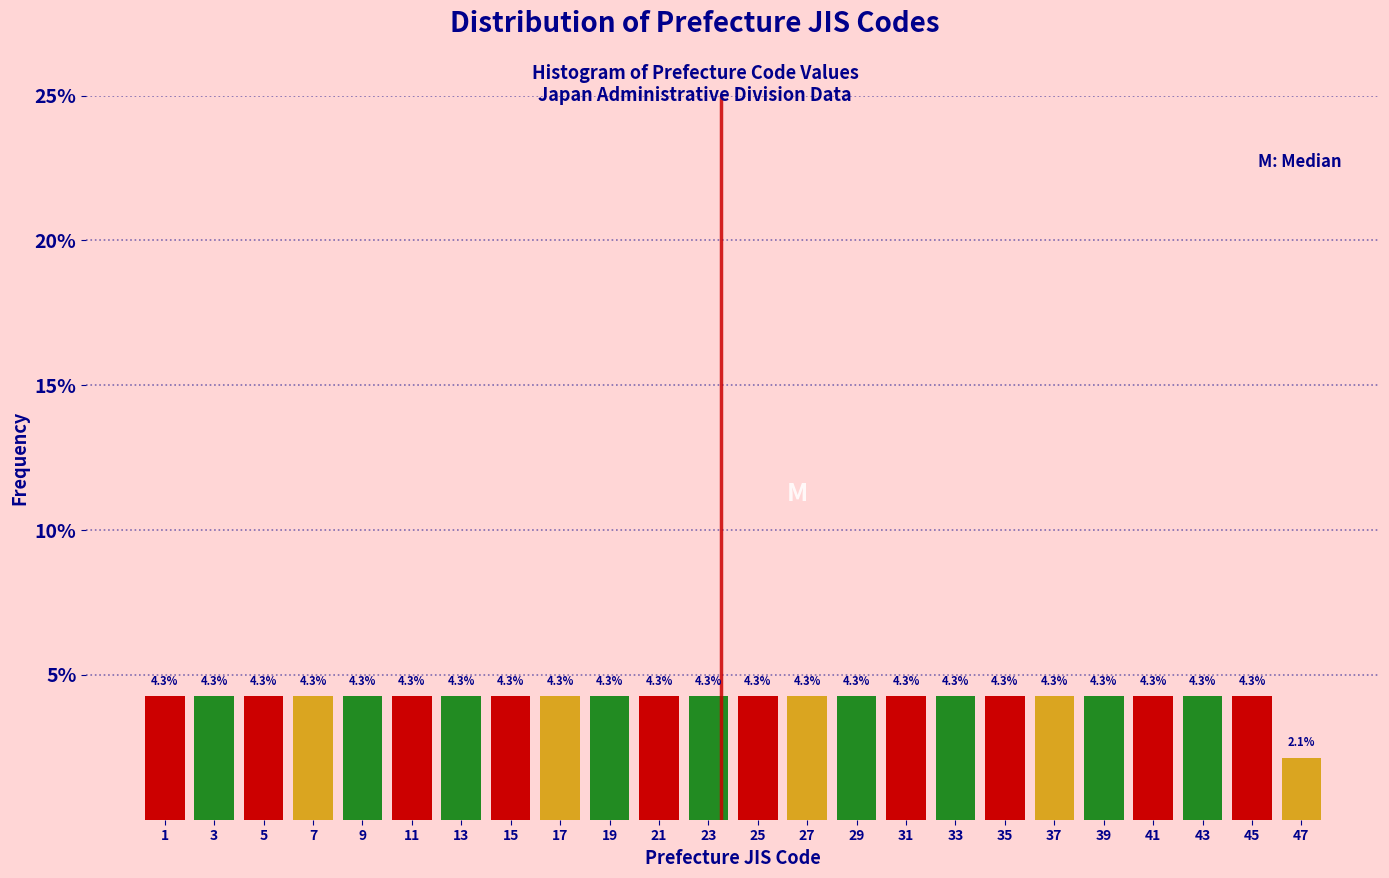

Reading left to right, transcribe this chart: for each bar, give the range it covers on the x-axis and its height.

0.5 to 2.5: 4.3
2.5 to 4.5: 4.3
4.5 to 6.5: 4.3
6.5 to 8.5: 4.3
8.5 to 10.5: 4.3
10.5 to 12.5: 4.3
12.5 to 14.5: 4.3
14.5 to 16.5: 4.3
16.5 to 18.5: 4.3
18.5 to 20.5: 4.3
20.5 to 22.5: 4.3
22.5 to 24.5: 4.3
24.5 to 26.5: 4.3
26.5 to 28.5: 4.3
28.5 to 30.5: 4.3
30.5 to 32.5: 4.3
32.5 to 34.5: 4.3
34.5 to 36.5: 4.3
36.5 to 38.5: 4.3
38.5 to 40.5: 4.3
40.5 to 42.5: 4.3
42.5 to 44.5: 4.3
44.5 to 46.5: 4.3
46.5 to 48.5: 2.1